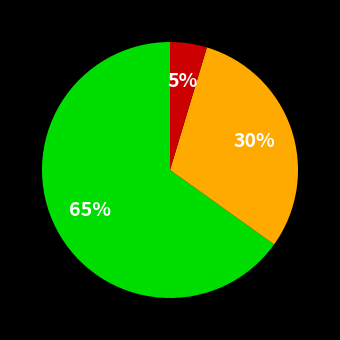

To the nearest percent, what is the difference between the largest and smallest slice percentages?

60%